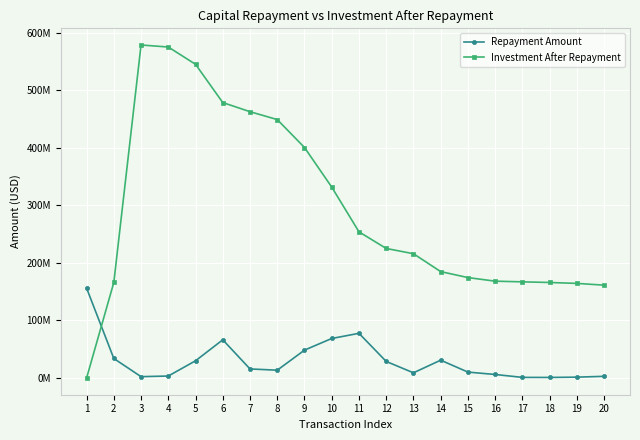

What are all the series names shown in the legend?

Repayment Amount, Investment After Repayment